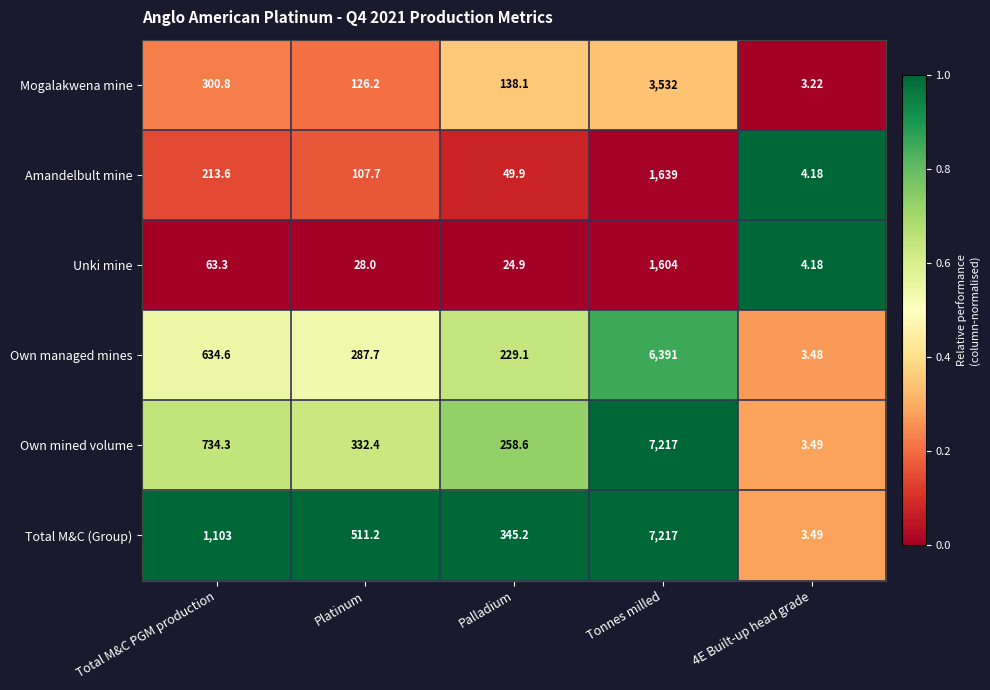

Where is Own managed mines nearest to the value 3197?

Total M&C PGM production